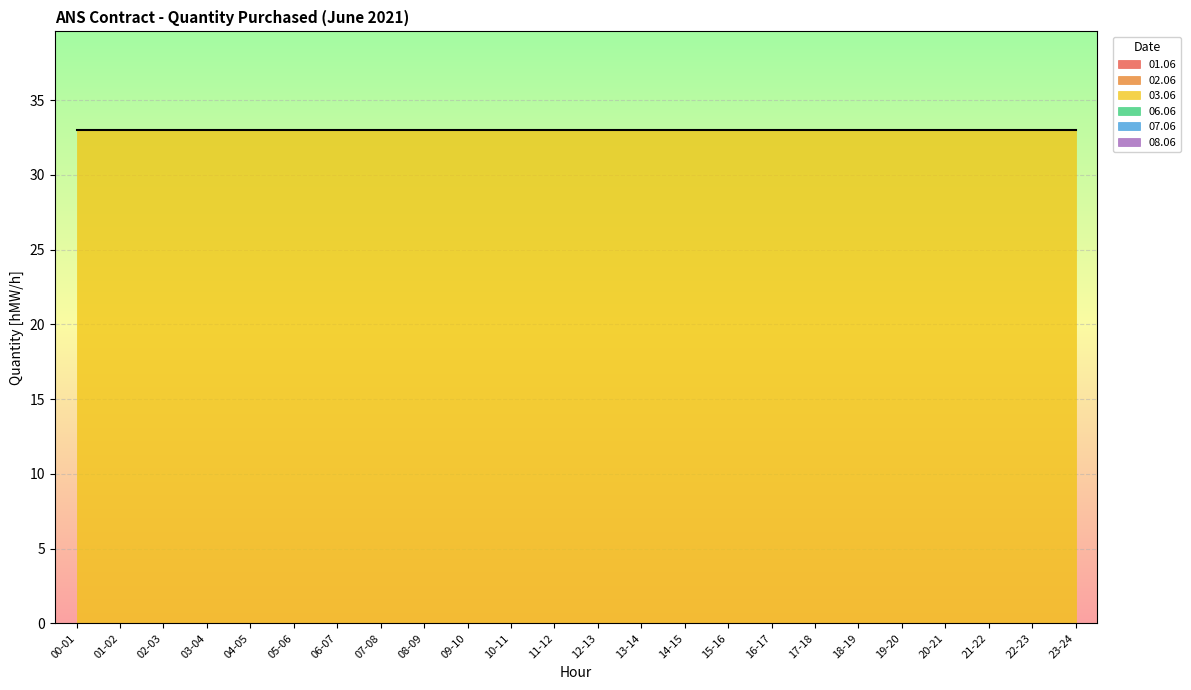

The 08.06 series shows 0 at 10-11. True or false?

True